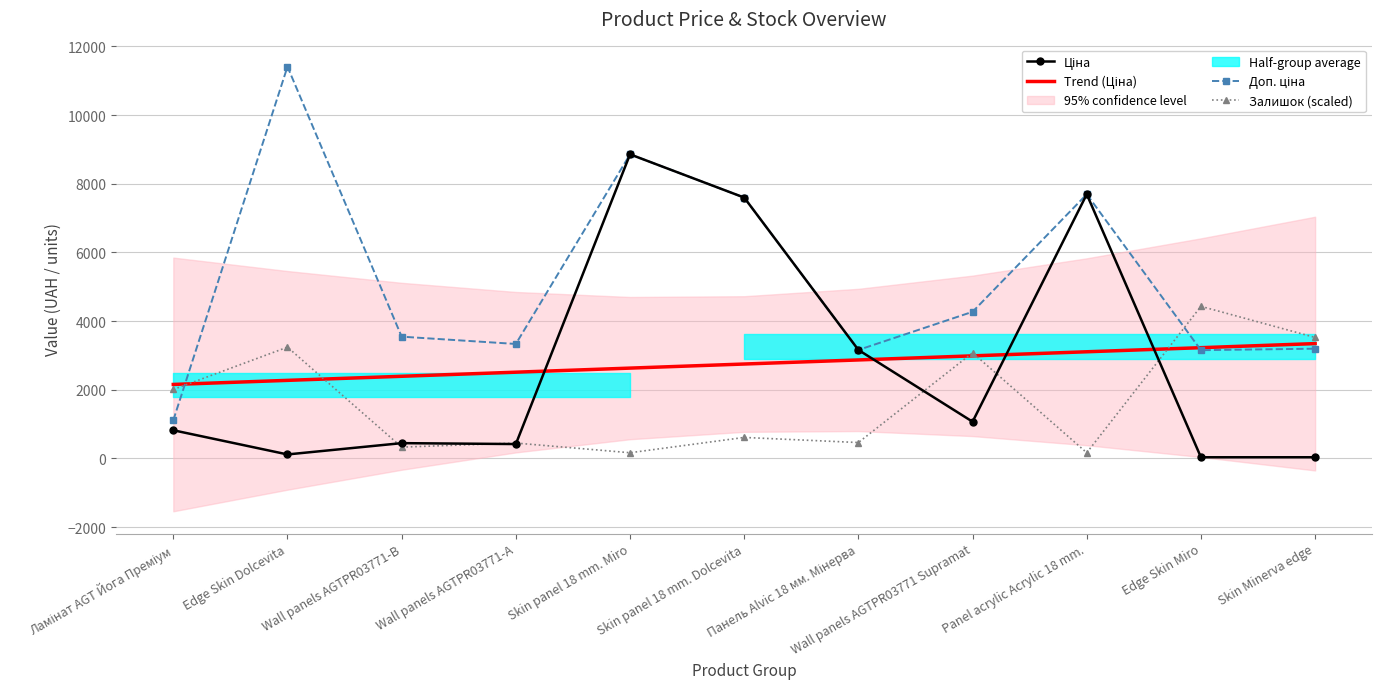

True or false: Залишок (scaled) and Trend (Ціна) intersect in this chart.

True